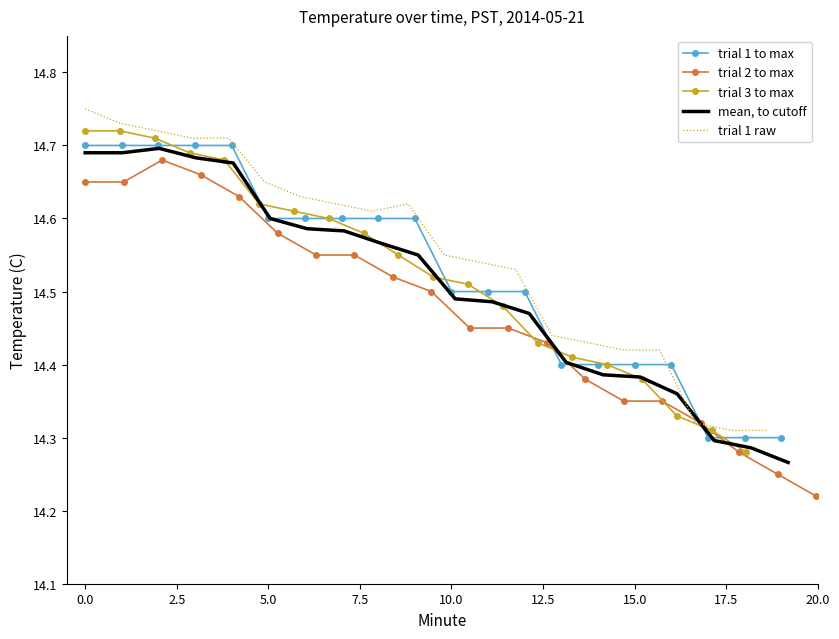

What is the highest value of the trial 1 to max series?

14.7